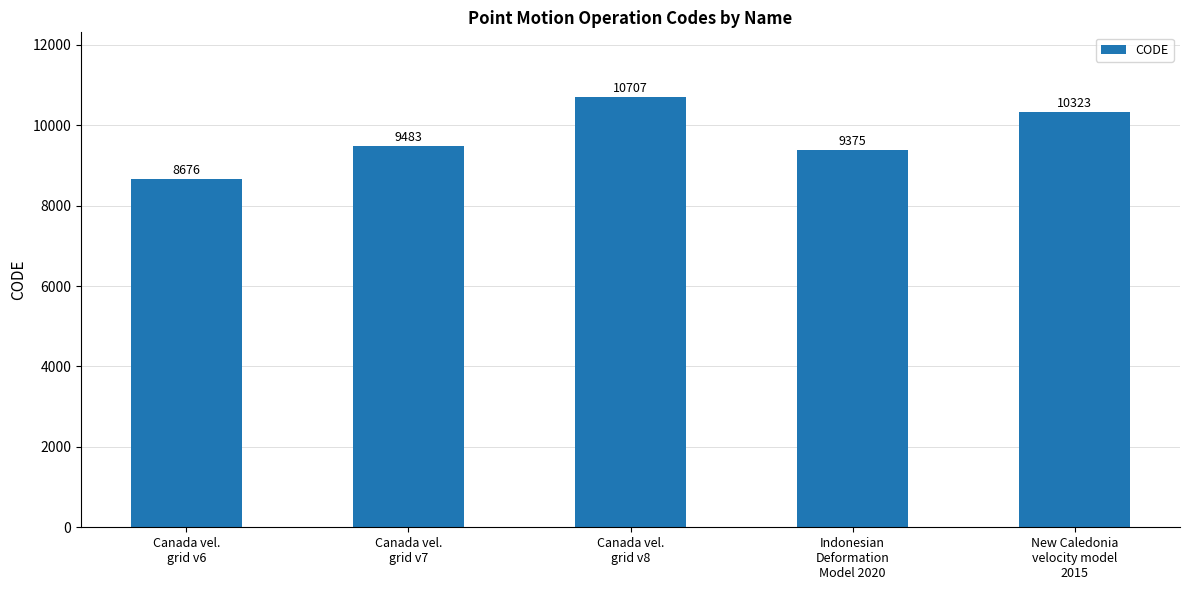

What position from the left is Canada vel.
grid v7?

2